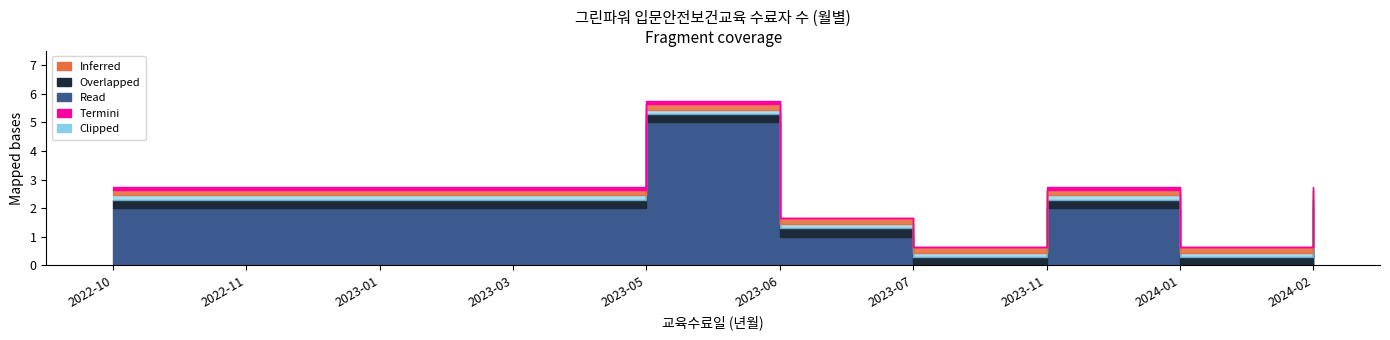

True or false: the data has more than 2 interior local peaks.

False